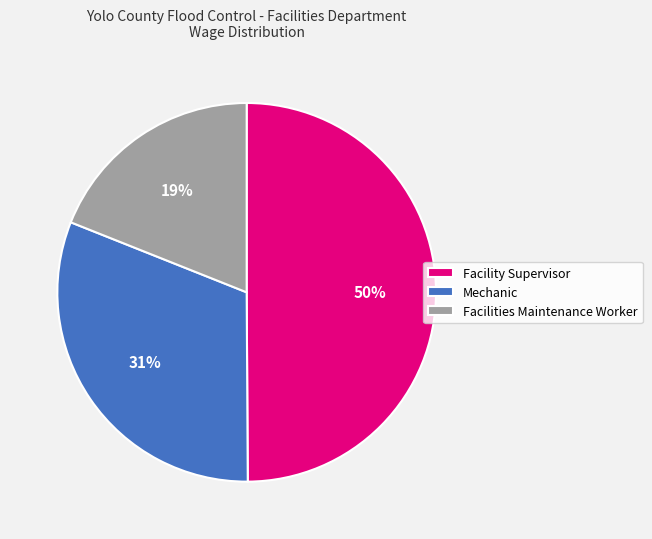

Does Mechanic account for over 50% of the chart?

No